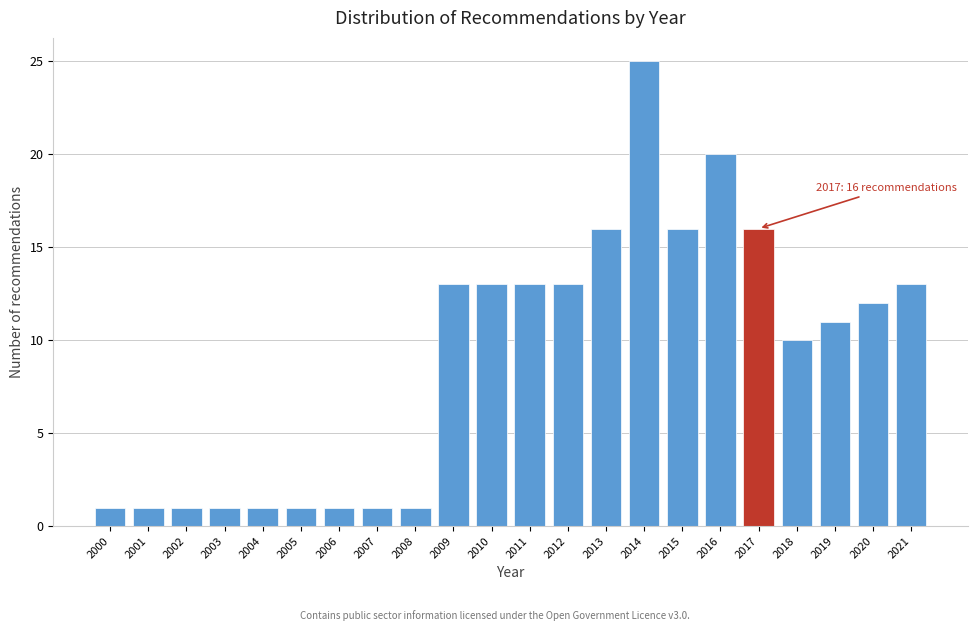

Reading right to left, extract all data points from this chart.

13	12	11	10	16	20	16	25	16	13	13	13	13	1	1	1	1	1	1	1	1	1